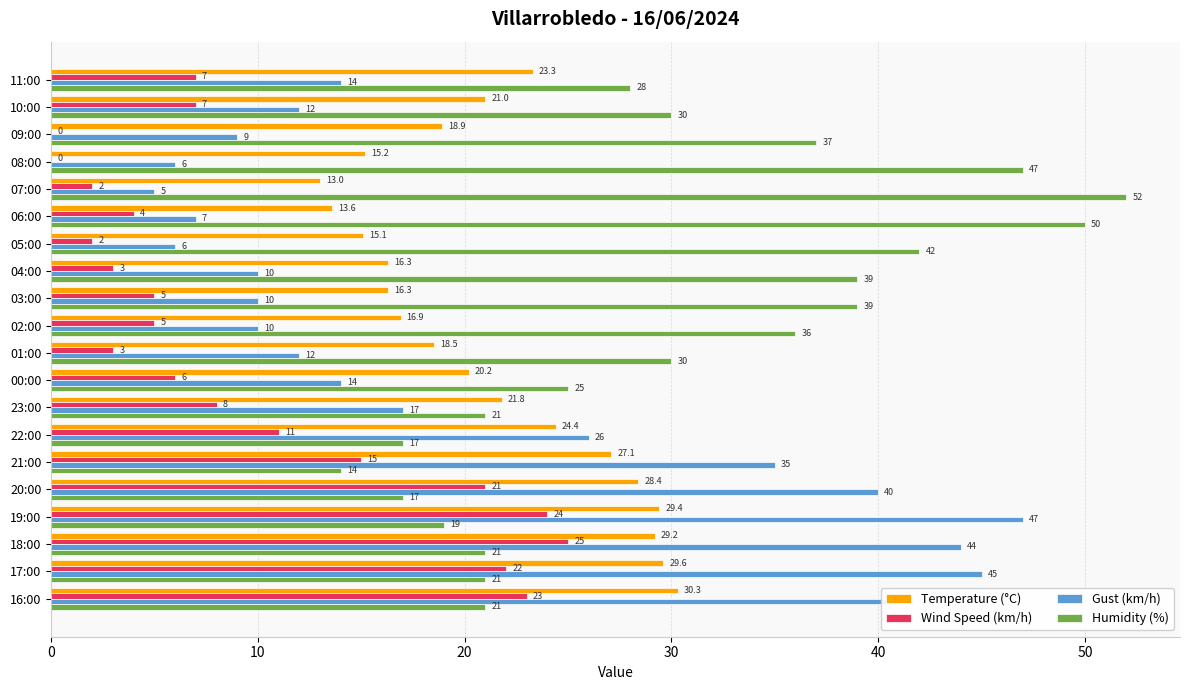

What value does the Wind Speed (km/h) series have at 11:00?

7.0